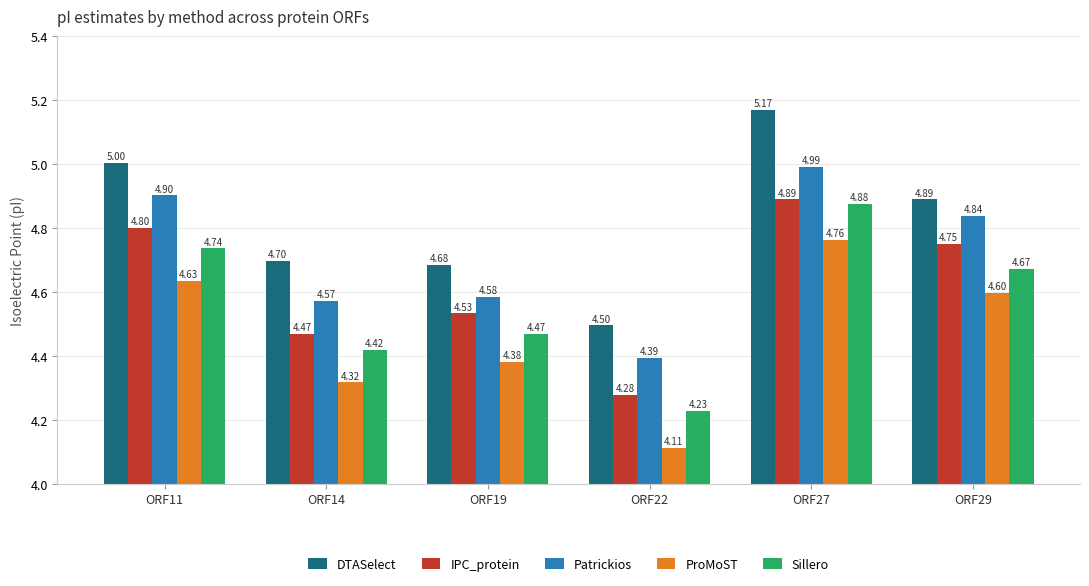

List the labels in order of IPC_protein value, largest first.

ORF27, ORF11, ORF29, ORF19, ORF14, ORF22